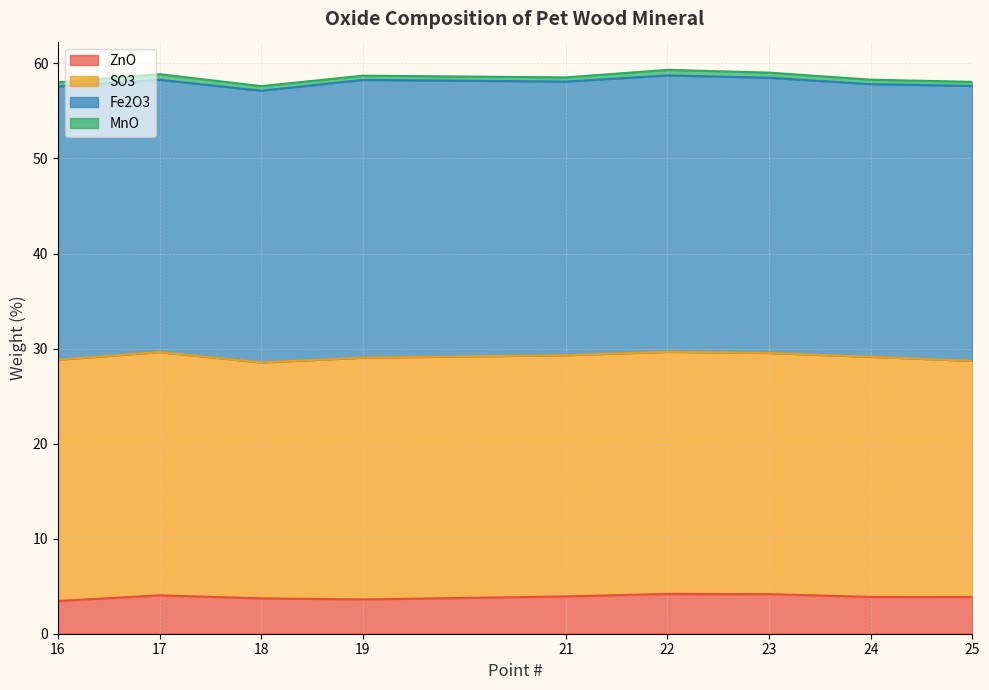

Reading left to right, what are all the values shown in this chart?

ZnO: 3.4	4.0	3.7	3.6	3.9	4.2	4.2	3.9	3.9
SO3: 25.4	25.6	24.8	25.4	25.4	25.5	25.4	25.3	24.8
Fe2O3: 28.8	28.6	28.6	29.2	28.8	29.1	29.0	28.7	28.9
MnO: 0.4	0.6	0.5	0.4	0.4	0.6	0.5	0.5	0.4